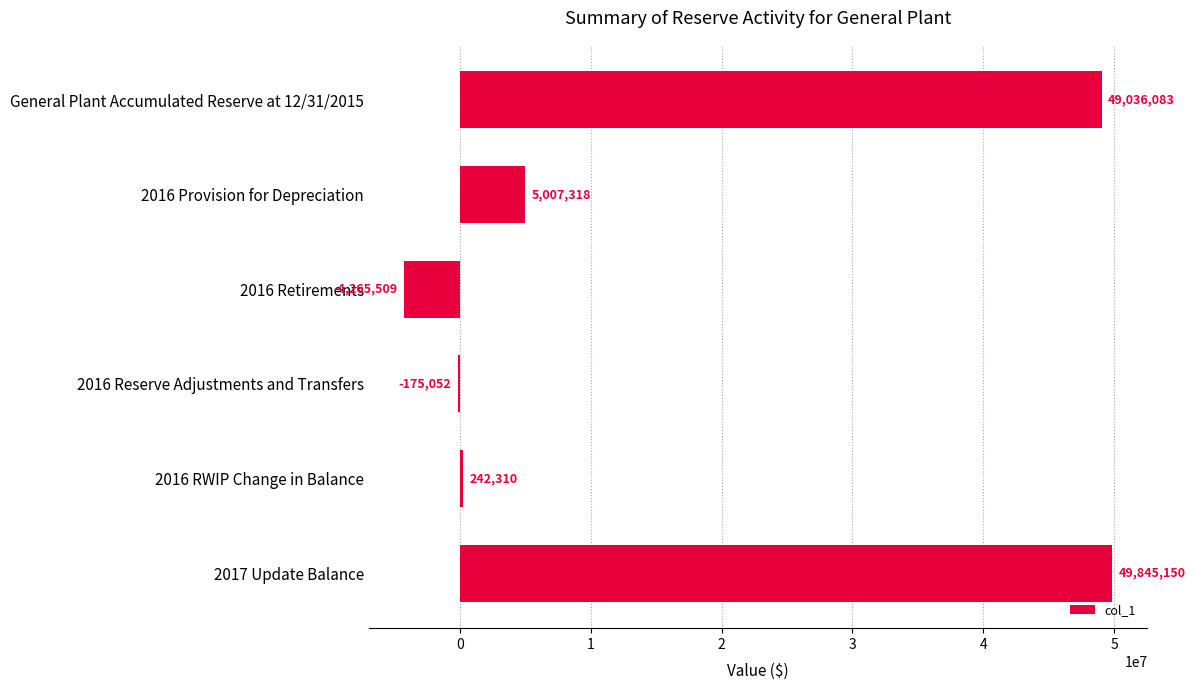

Reading top to bottom, what are all the values shown in this chart?

General Plant Accumulated Reserve at 12/31/2015=49036083	2016 Provision for Depreciation=5007318	2016 Retirements=-4265509	2016 Reserve Adjustments and Transfers=-175052	2016 RWIP Change in Balance=242310	2017 Update Balance=49845150